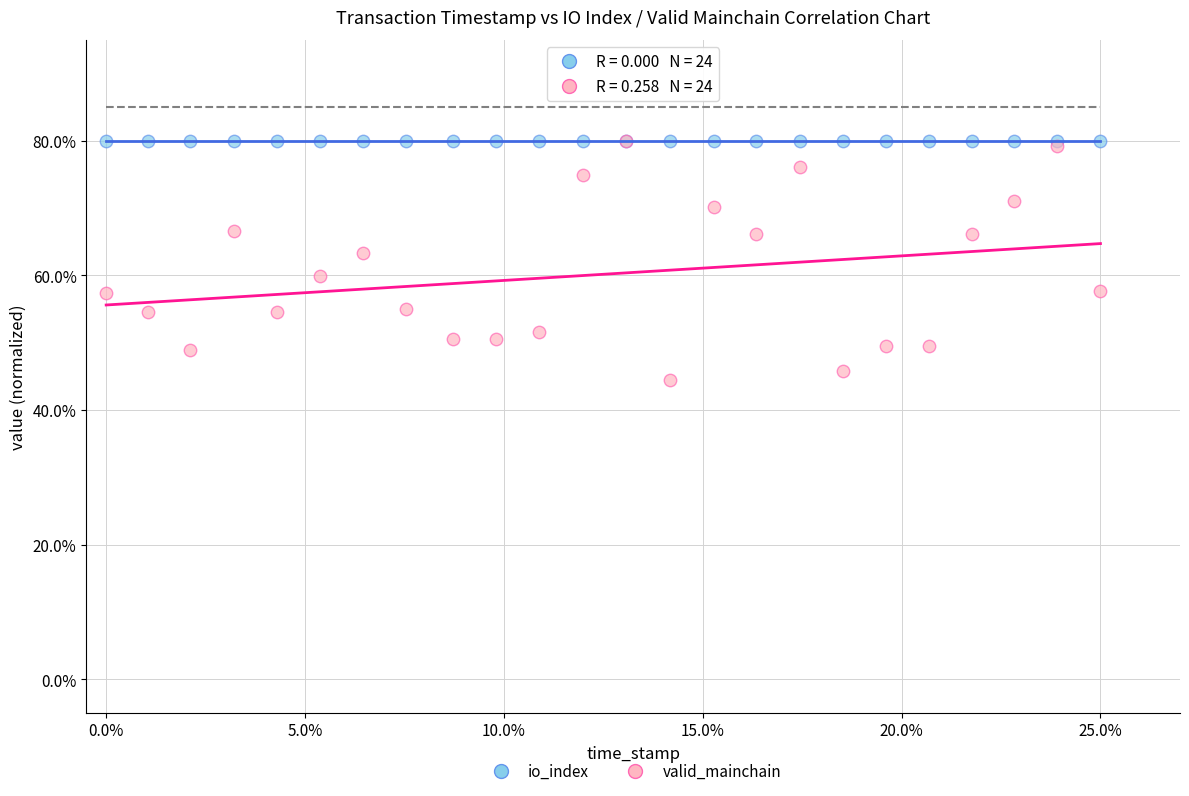

What are all the series names shown in the legend?

io_index, valid_mainchain